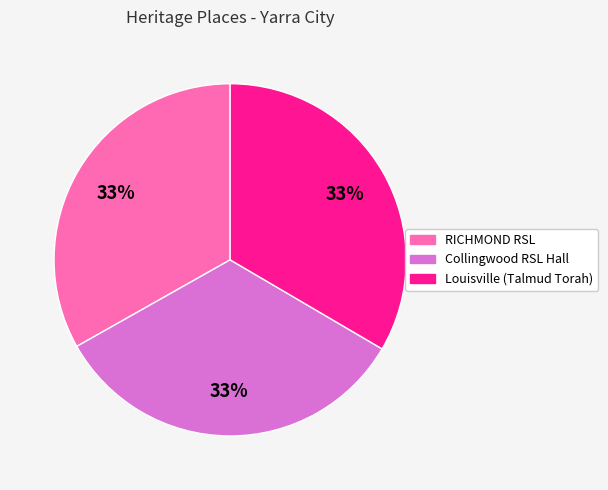

Is there any slice that represents more than half of the pie?

No